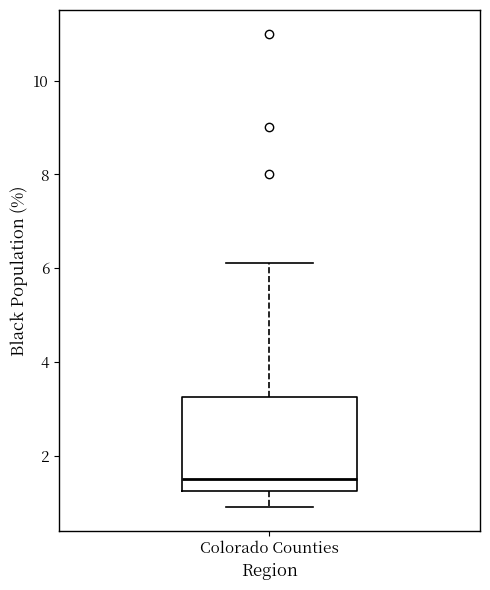

Transcribe this box plot: give where the median line is, the range the box spans, and where the two whiskers end, as read against the y-axis. The values are not printed on the chart, so give them approximately, as read against the axis.

median 1.6, box 1.2 to 3.2, whiskers 1.0 to 6.2